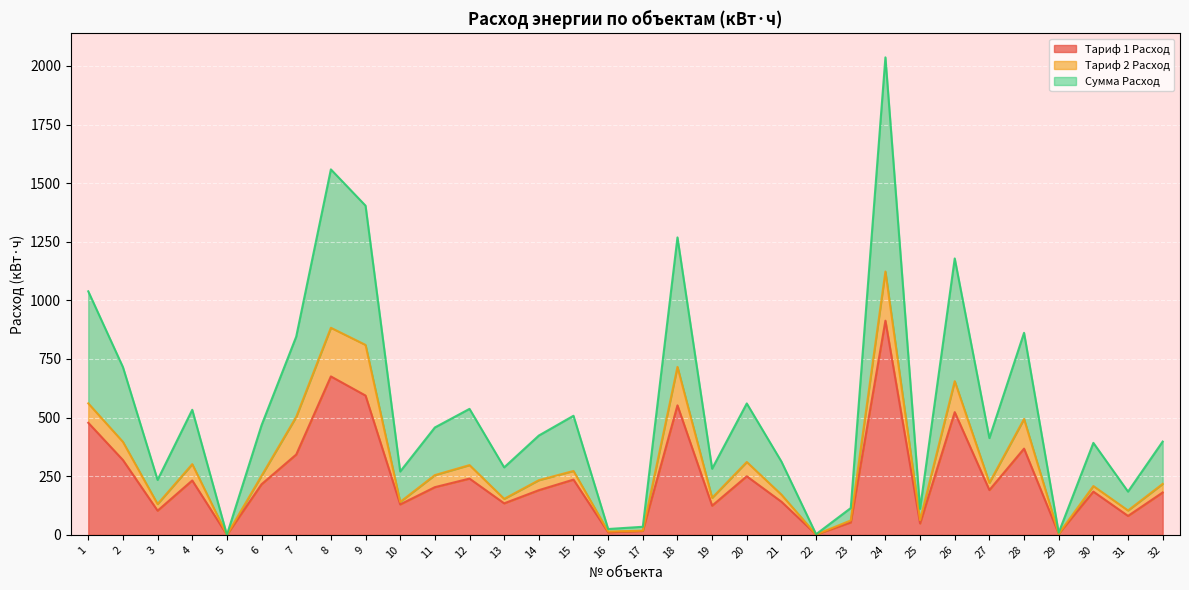

True or false: Тариф 1 Расход and Сумма Расход intersect in this chart.

False